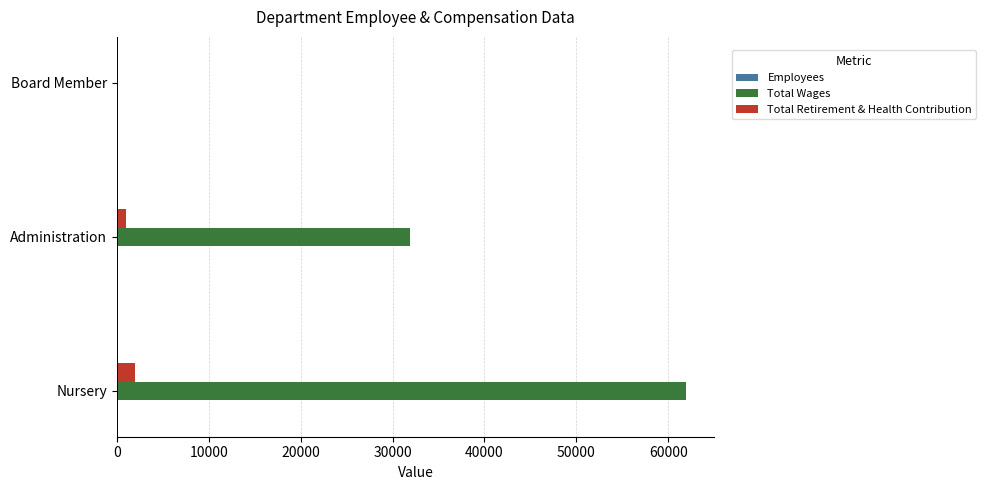

What is the greatest value displayed?

61909